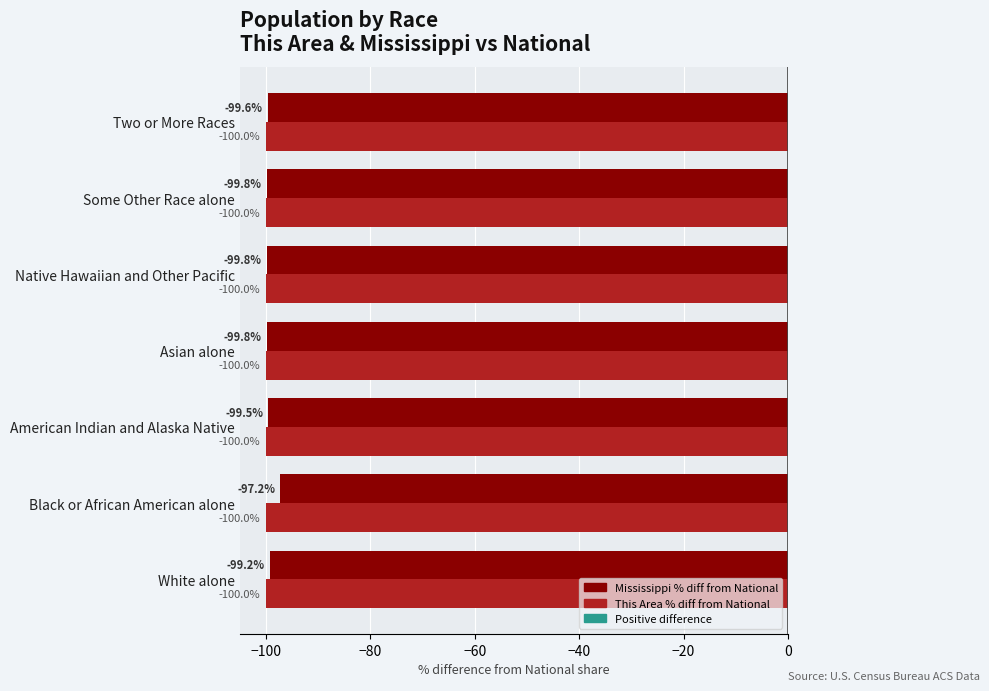

Which series has the largest total across all categories?

Mississippi % diff from National